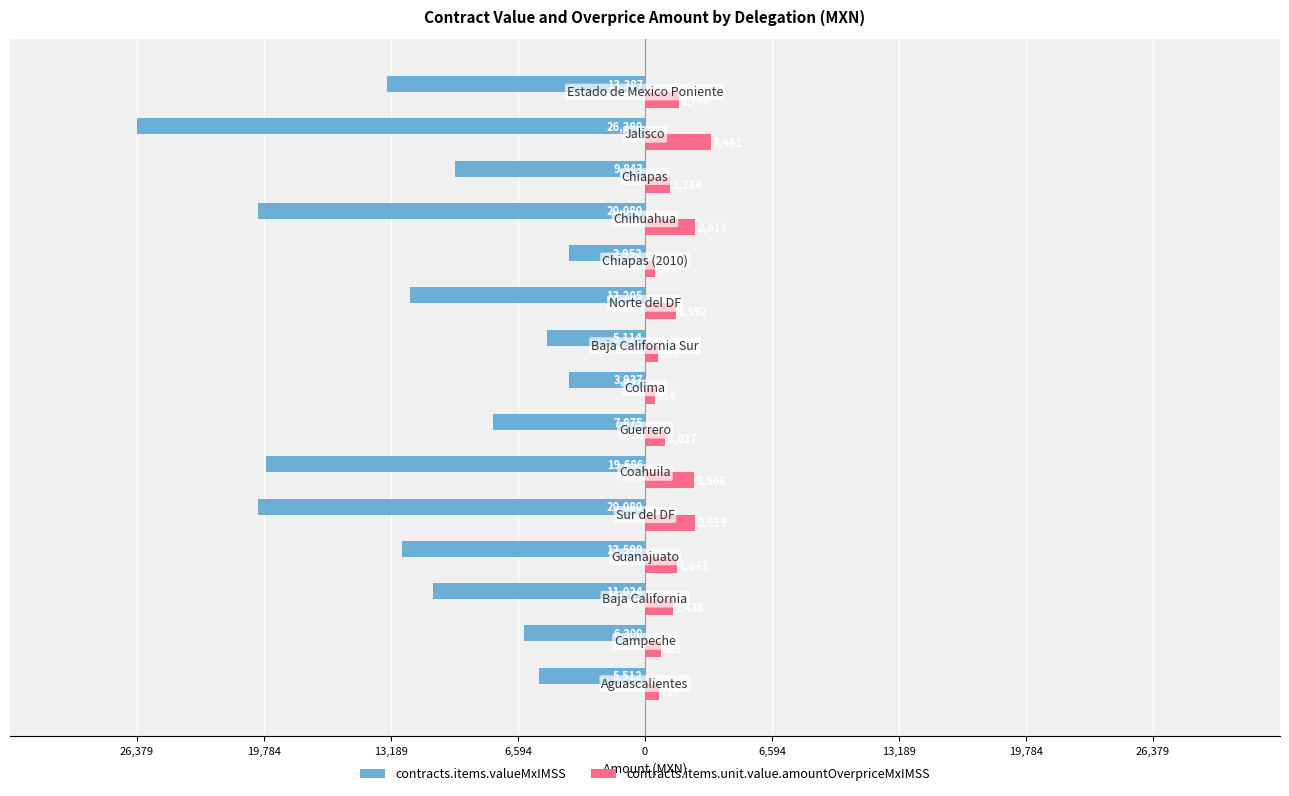

Between 19,784 and 13,189, which series saw the biggest shift?

contracts.items.valueMxIMSS